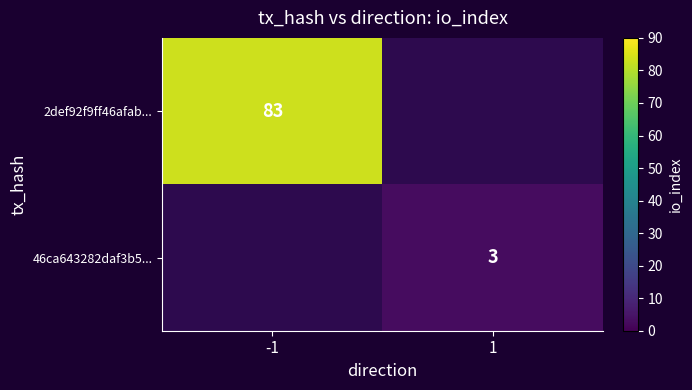

What is the total value across all series at -1?

83